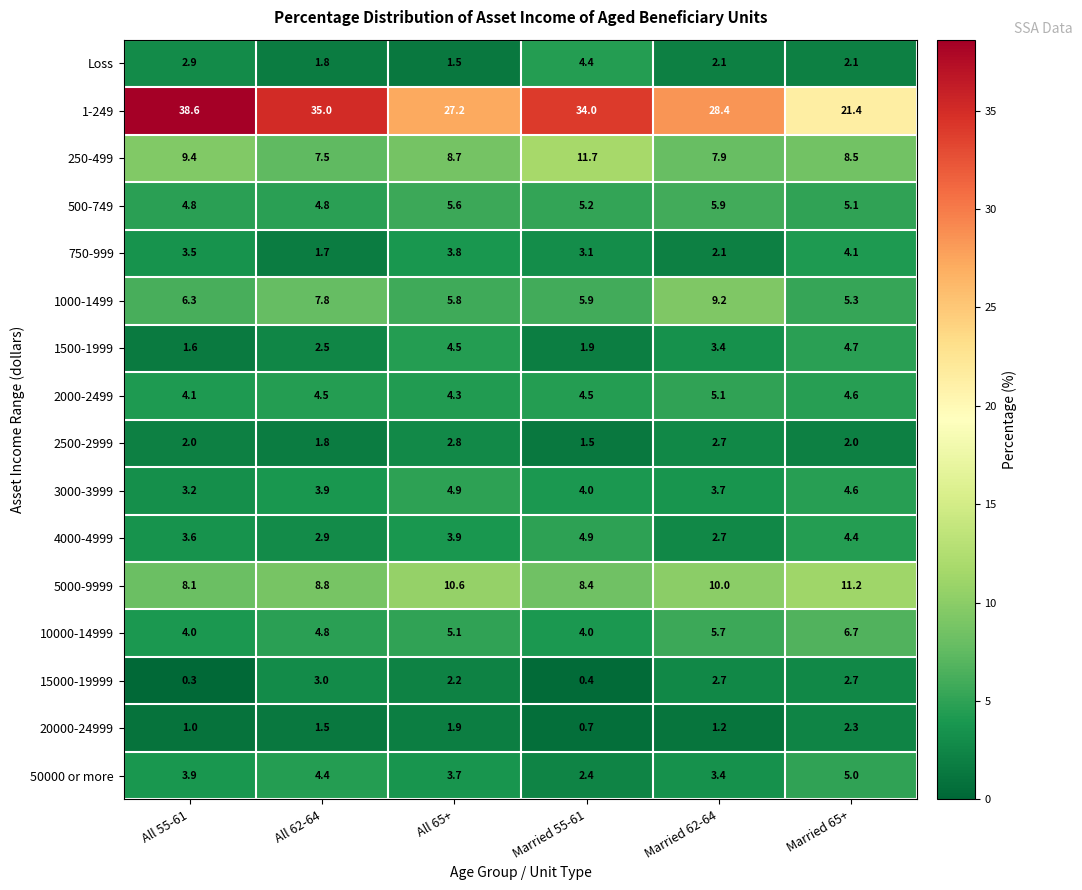

At All 55-61, list the series in order from smallest to largest.

15000-19999, 20000-24999, 1500-1999, 2500-2999, Loss, 3000-3999, 750-999, 4000-4999, 50000 or more, 10000-14999, 2000-2499, 500-749, 1000-1499, 5000-9999, 250-499, 1-249